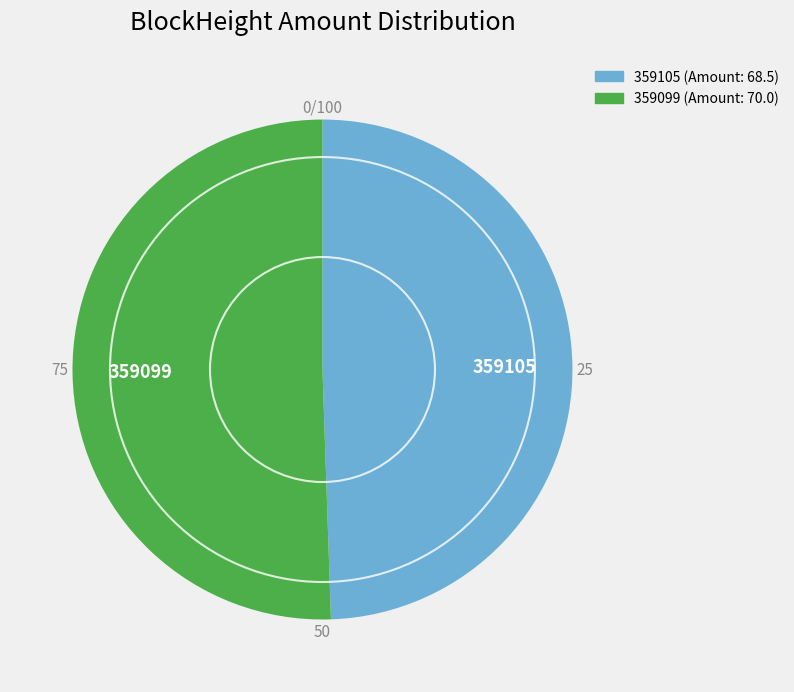

True or false: 359105 accounts for 49% of the total.

True